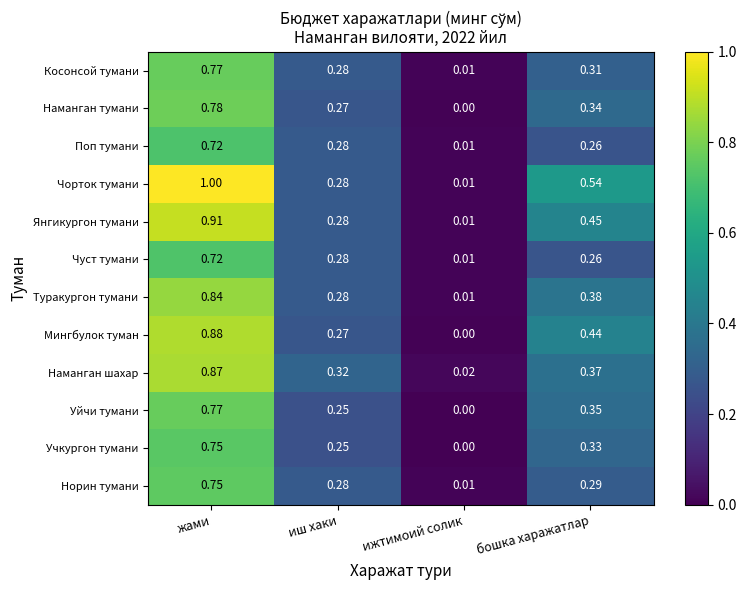

Rank the categories by Косонсой тумани value from lowest to highest.

ижтимоий солик, иш хаки, бошка харажатлар, жами